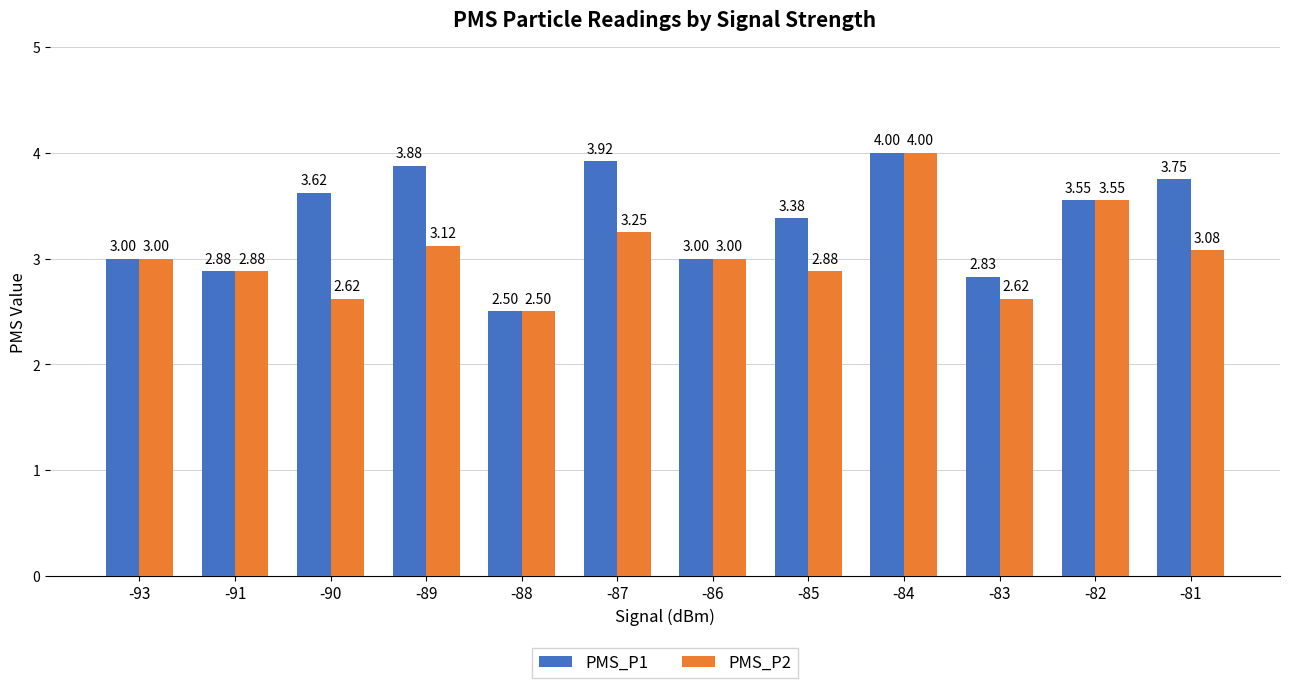

What is the sum of all PMS_P2 values?

36.5